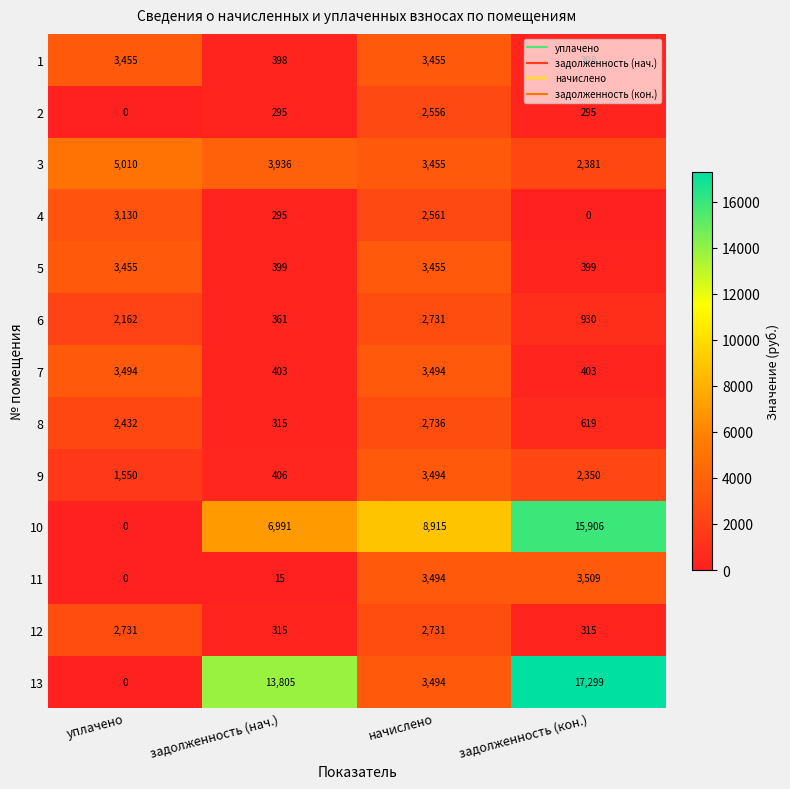

Where is 9 nearest to the value 1950?

уплачено